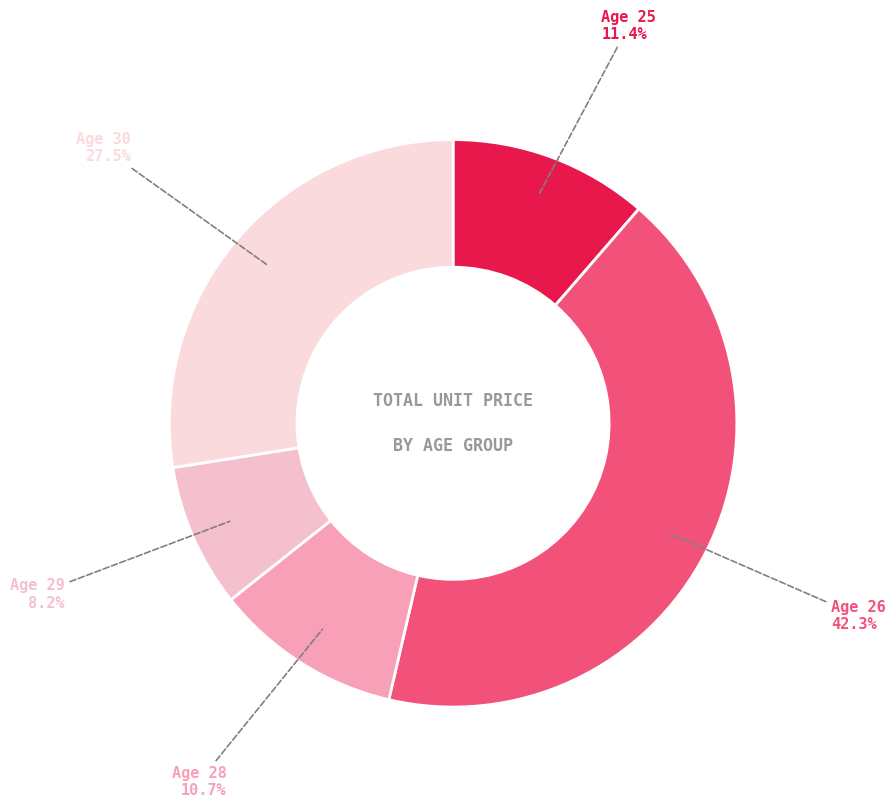

Count the number of slices in the pie.

5